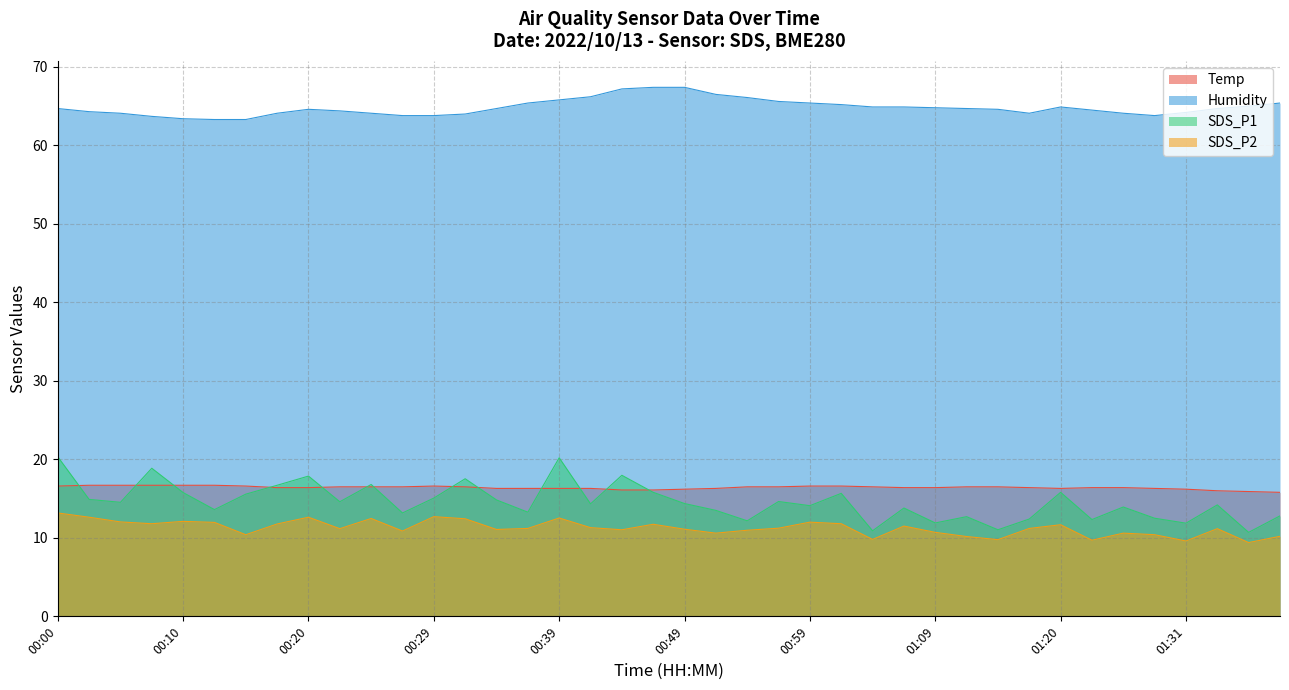

What is the label of the 33rd point from the left?

01:20